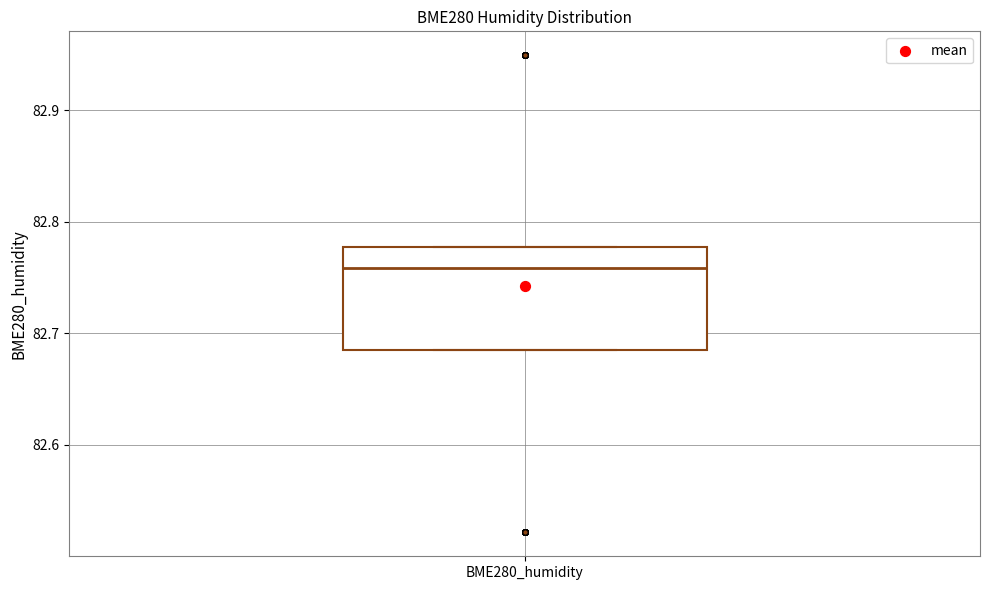

Read this box plot against the y-axis: the position of the median line, the range covered by the box, and the ends of both whiskers. The values are not printed on the chart, so give them approximately, as read against the axis.

median 82.76, box 82.68 to 82.78, whiskers 82.68 to 82.78